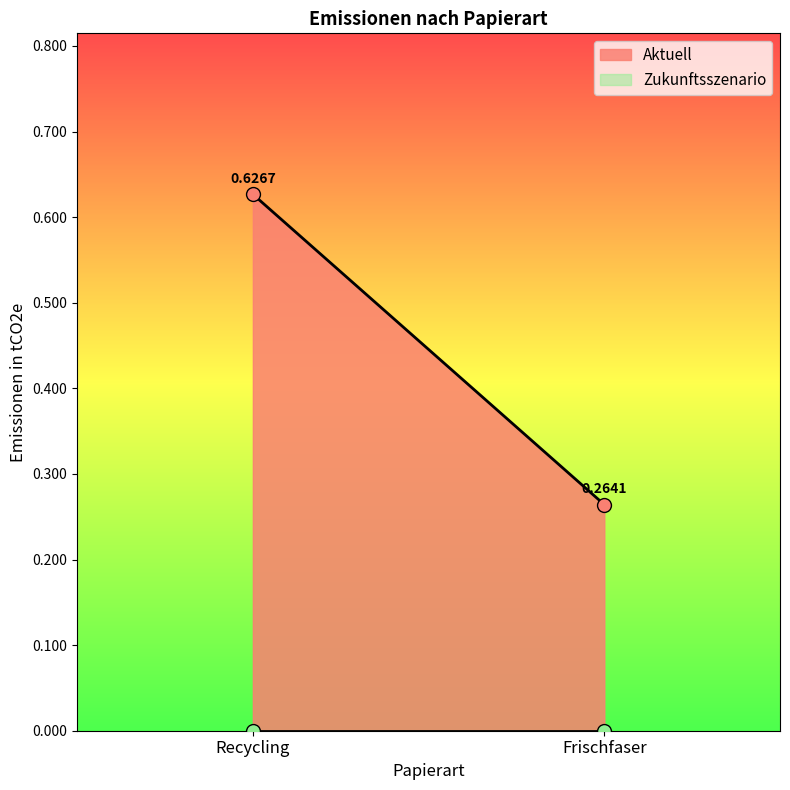

Is the value of Zukunftsszenario at Recycling greater than the value of Aktuell at Recycling?

No